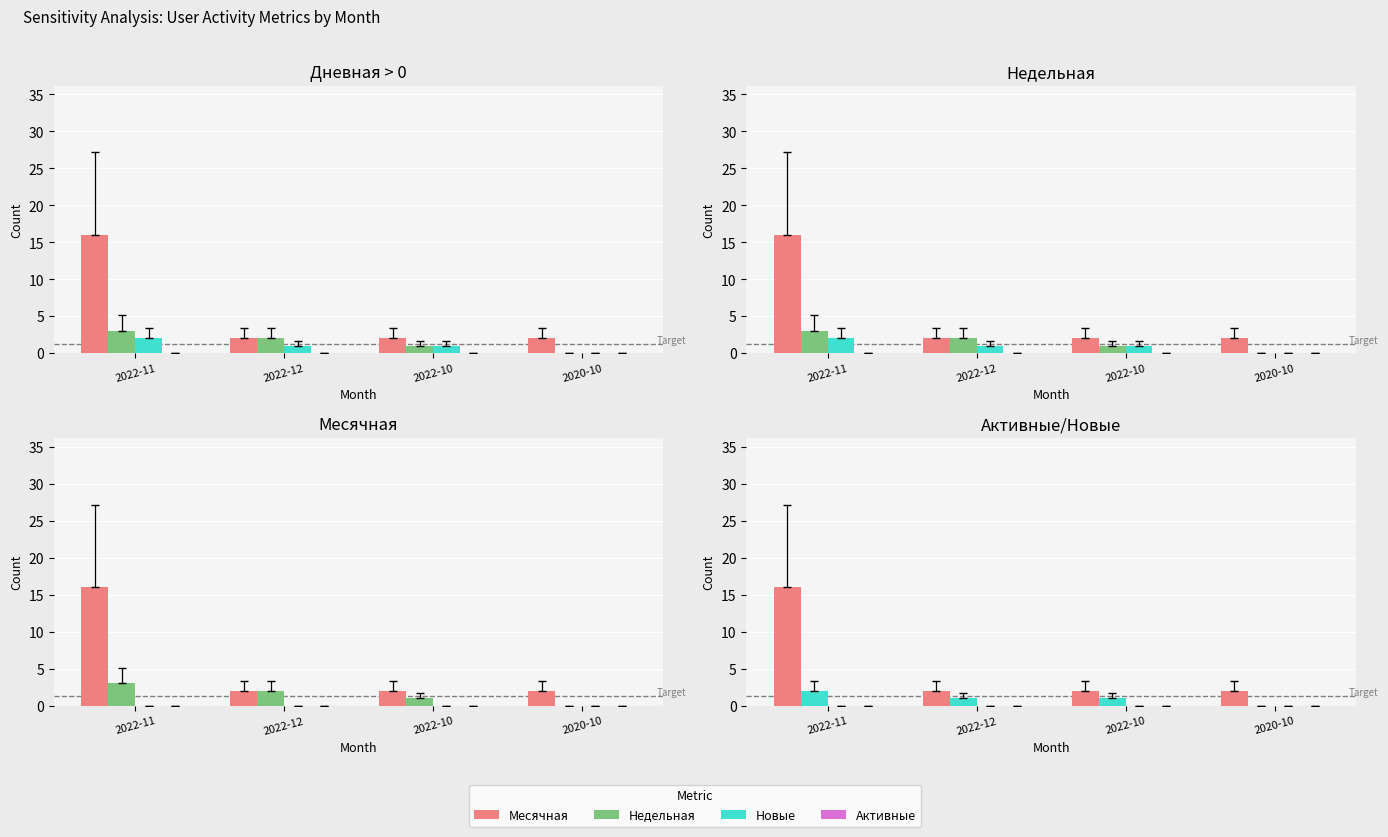

What is the difference between the Новые values at 2022-10 and 2022-11?

1